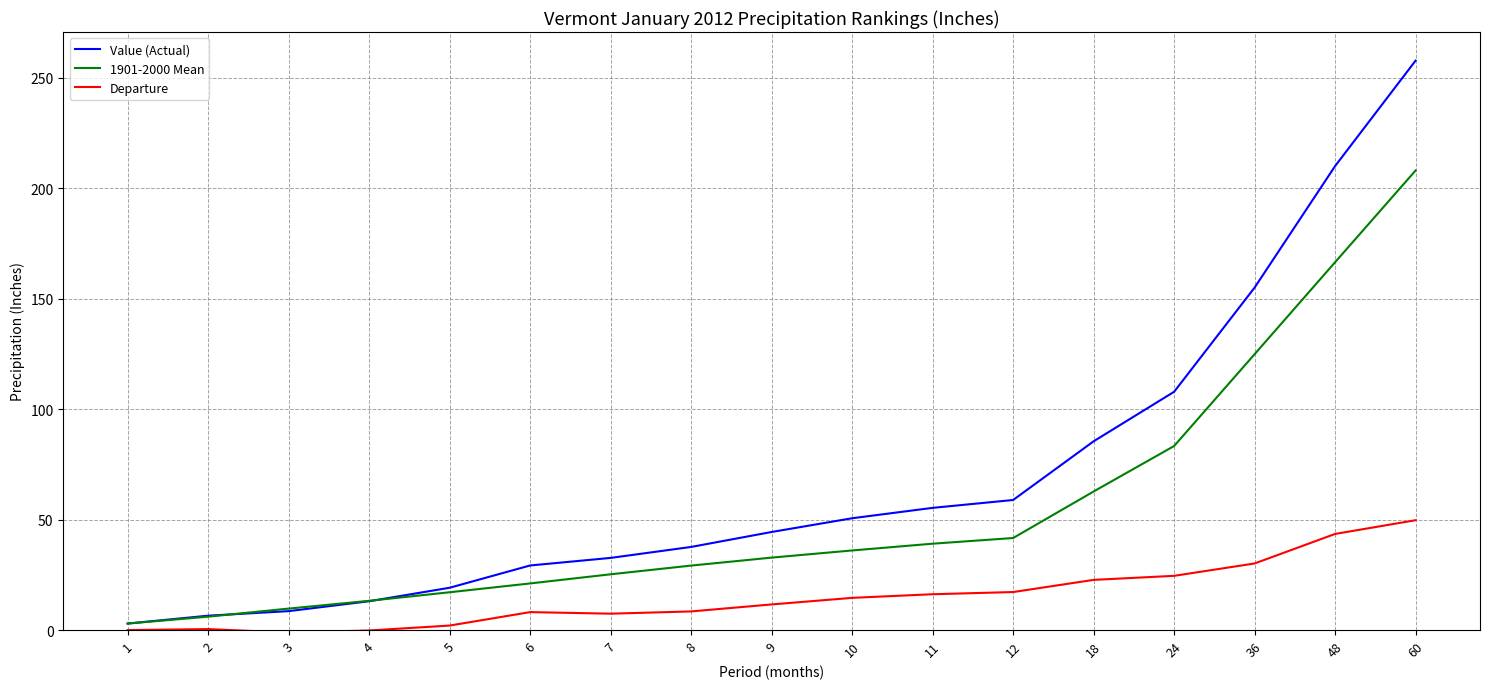

What is the sum of all Departure values?

255.4